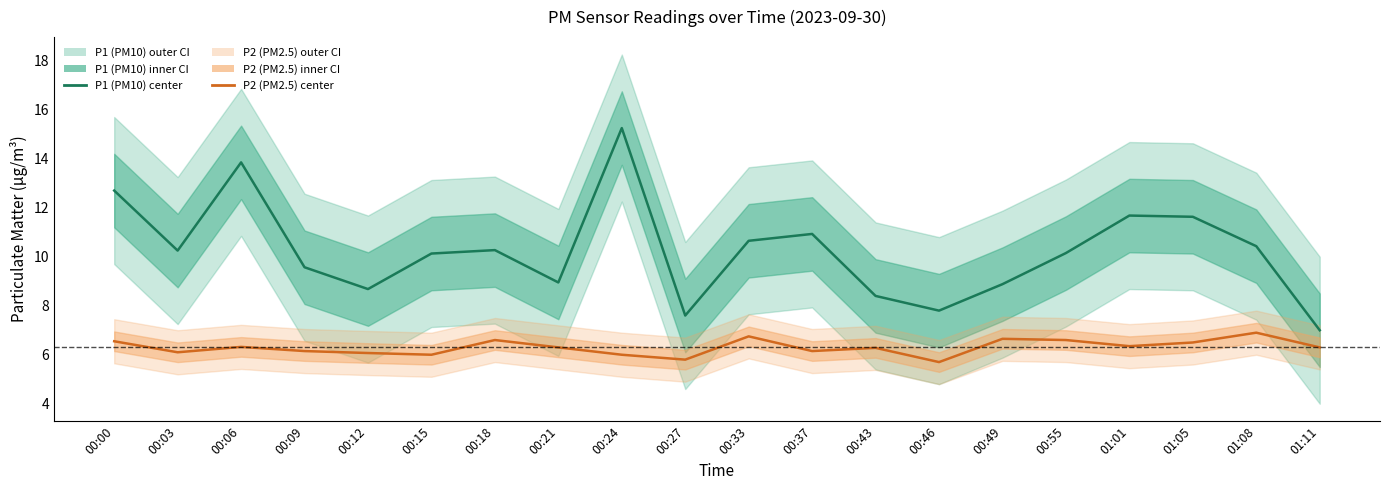

At which category is the sum across all series the highest?

00:24